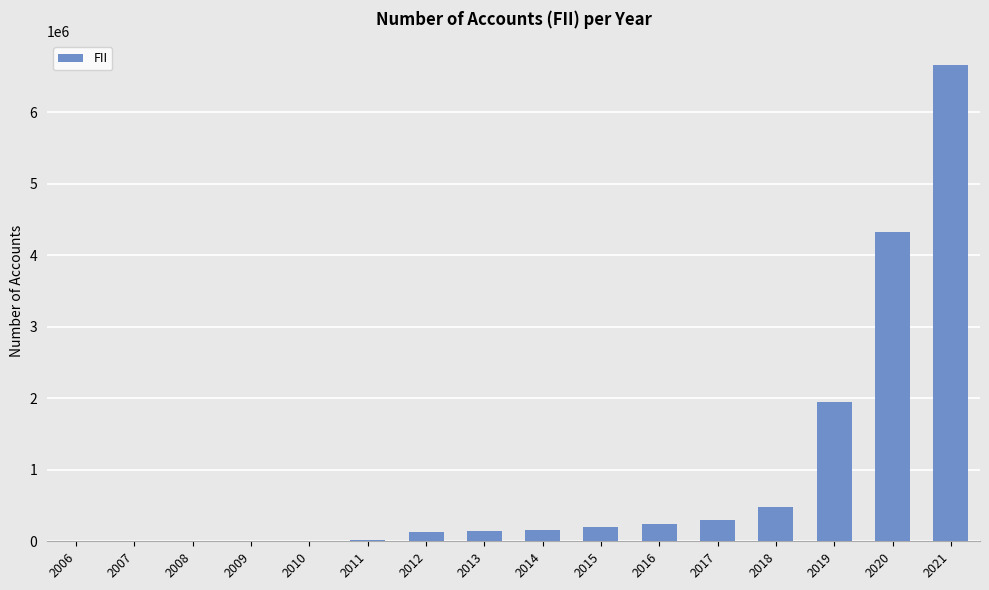

Count the number of data series in this chart.

1